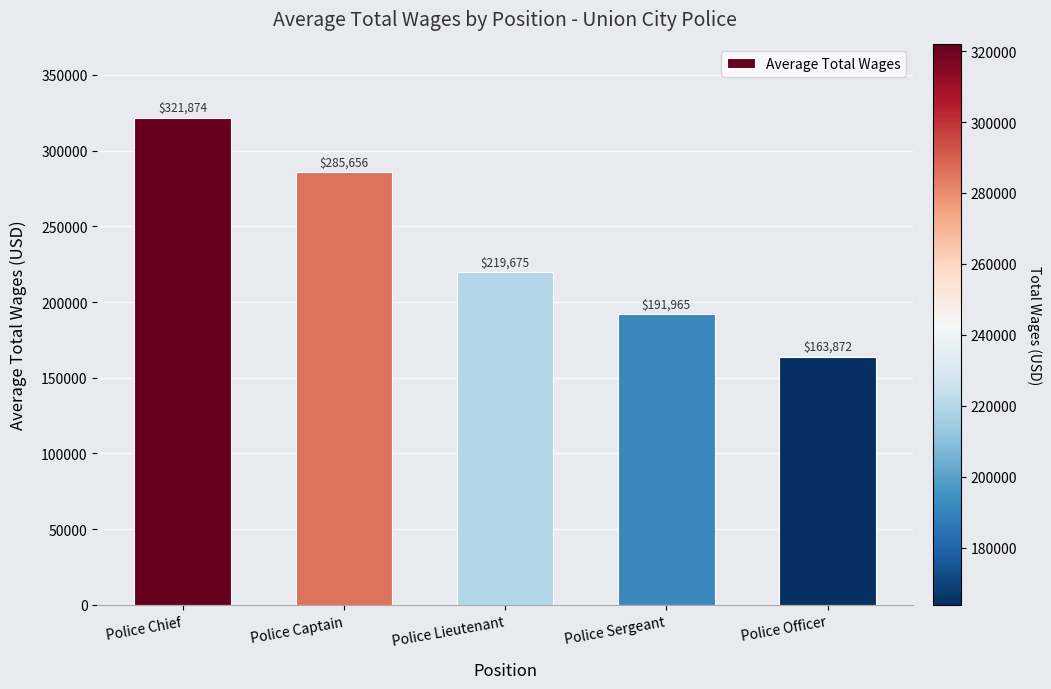

What is the label of the 1st bar from the left?

Police Chief